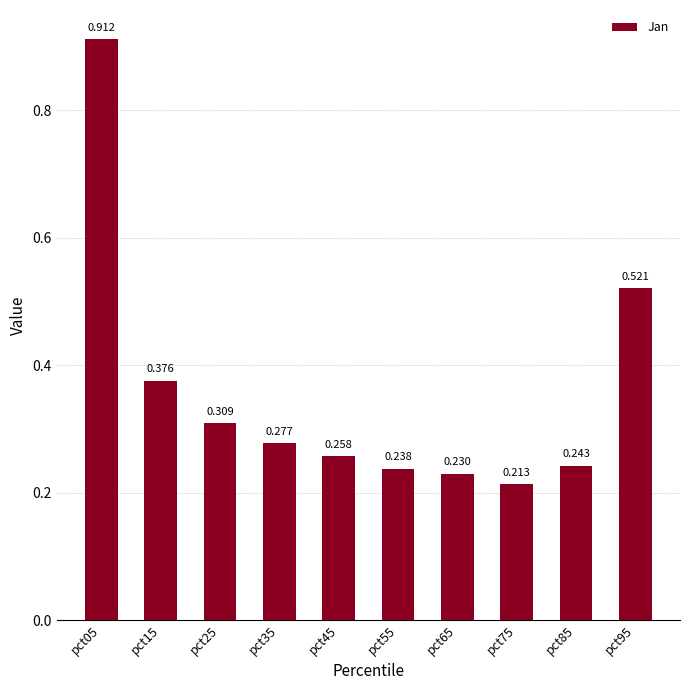

At which category does the chart reach its peak across all series?

pct05